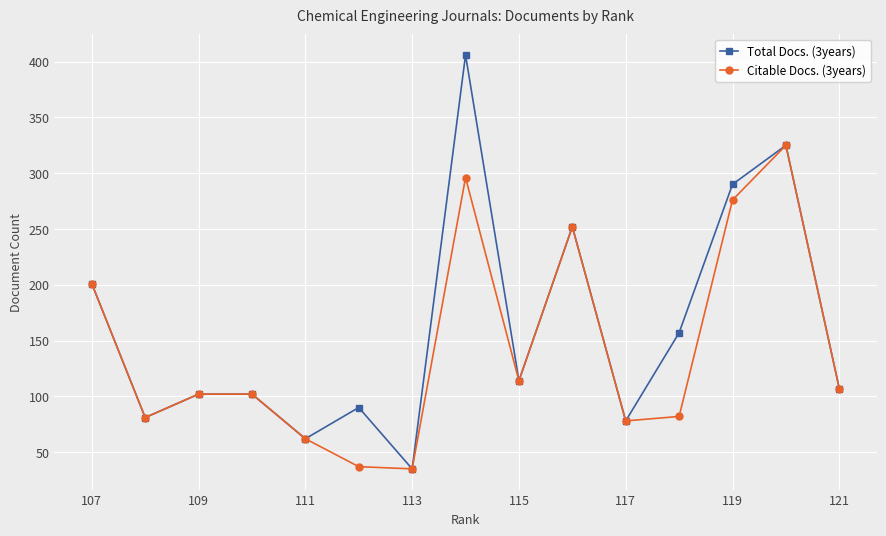

List the series in order of their peak value, lowest first.

Citable Docs. (3years), Total Docs. (3years)